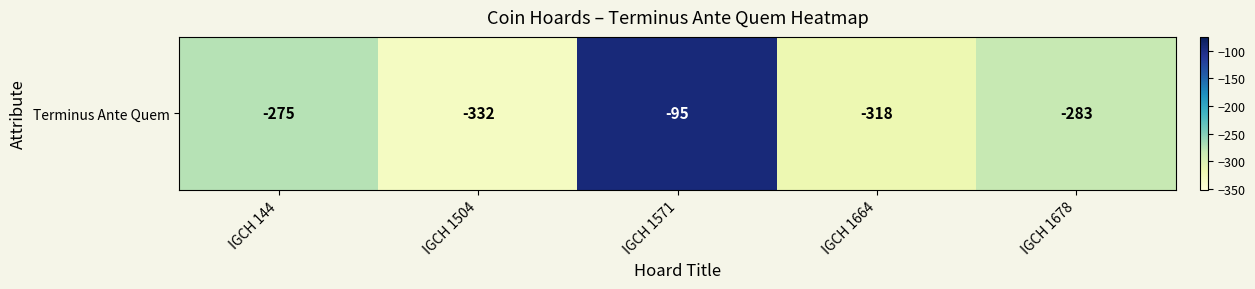

Which category has the lowest value across all series?

IGCH 1504